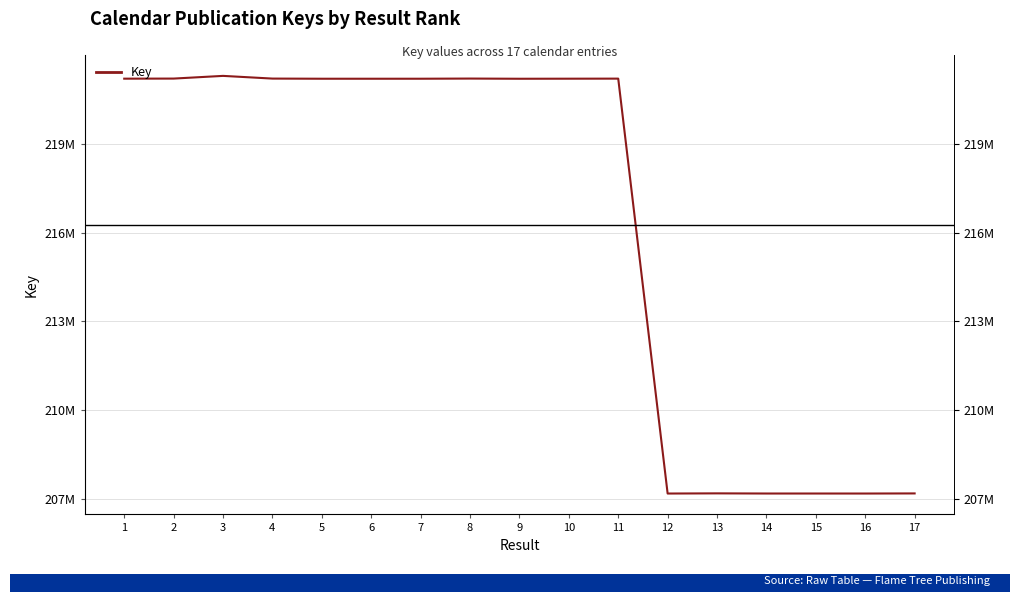

How many points are lower than both their immediate neighbors (excluding endpoints)?

4